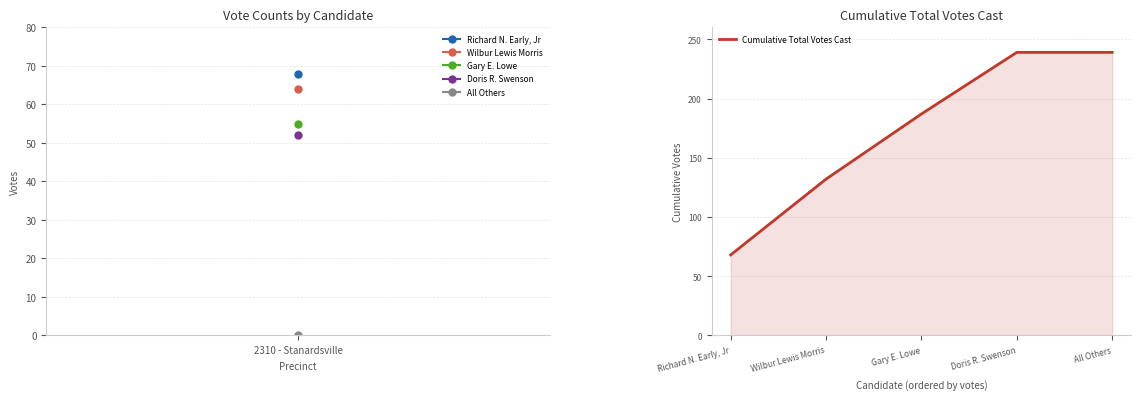

Is it true that the value at Gary E. Lowe is 187?

True